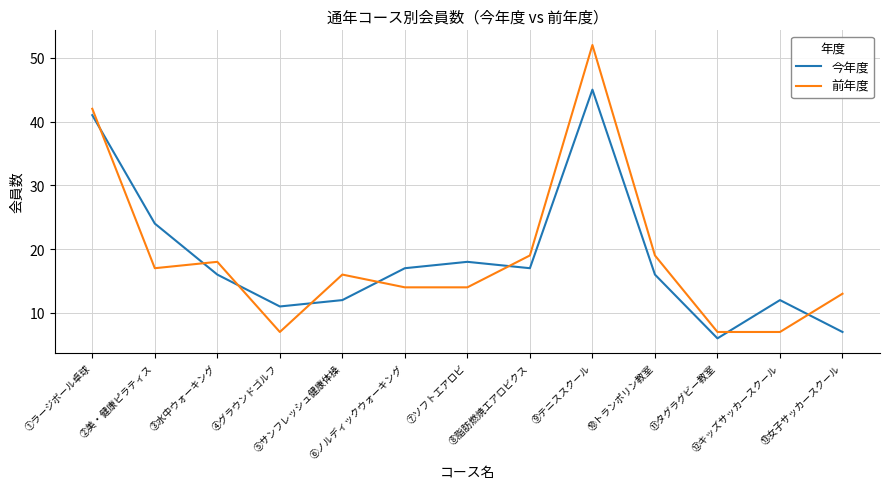

Is the value of 前年度 at ②美・健康ピラティス greater than the value of 今年度 at ⑪タグラグビー教室?

Yes